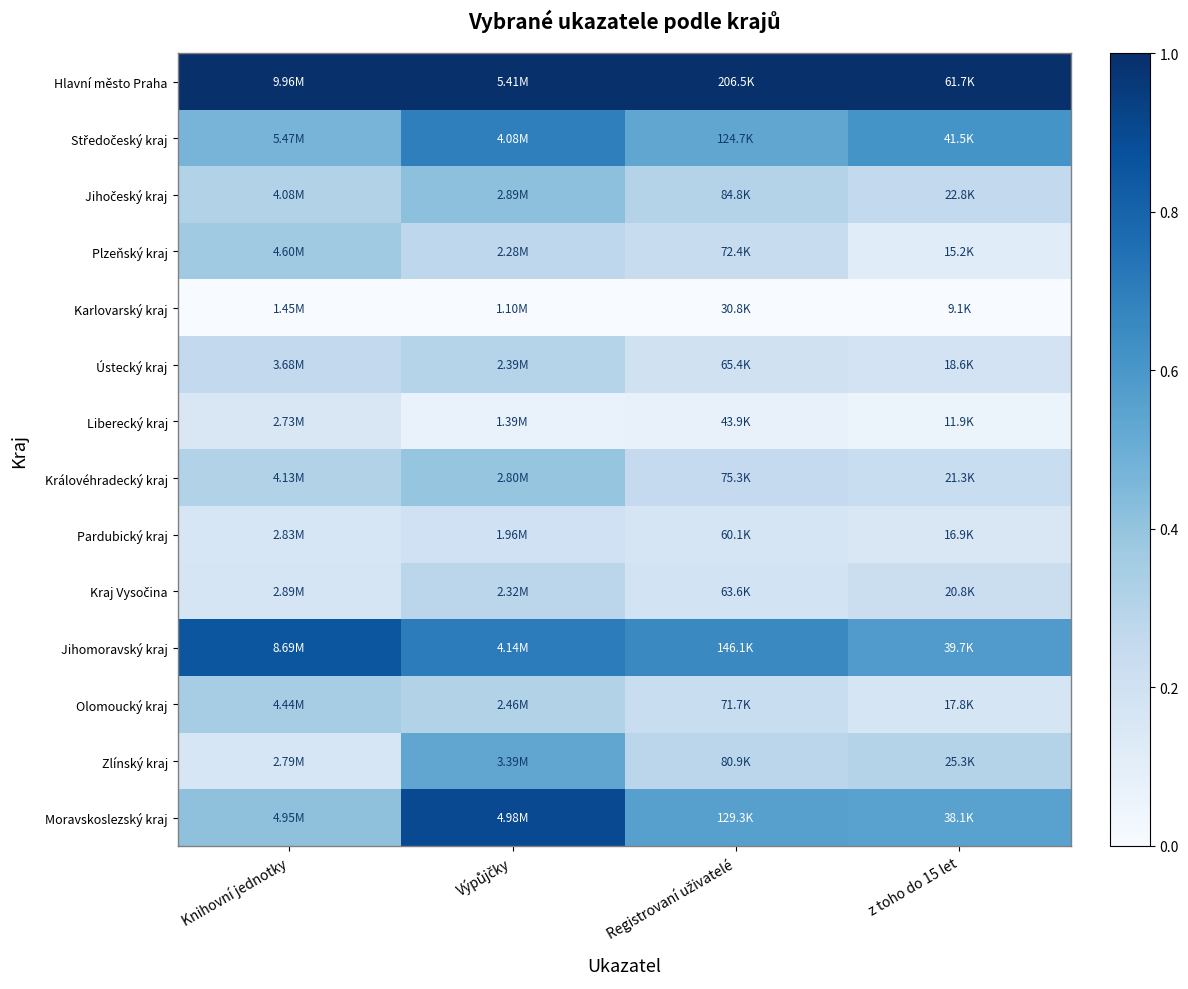

Which series has the largest total across all categories?

Hlavní město Praha